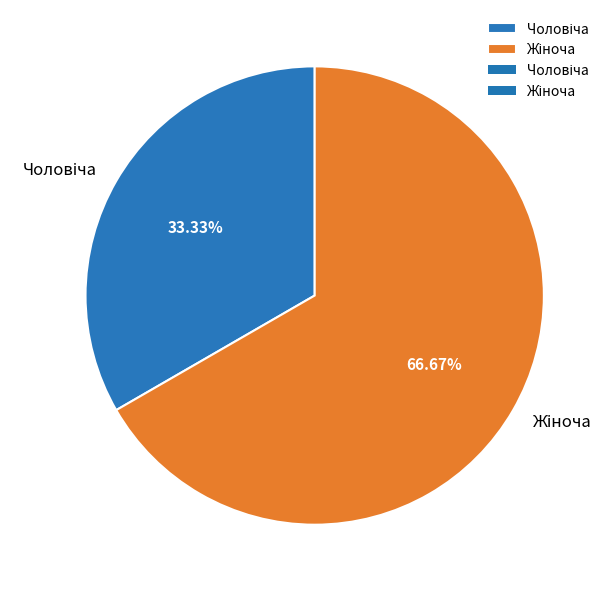

How many slices are in this pie chart?

2